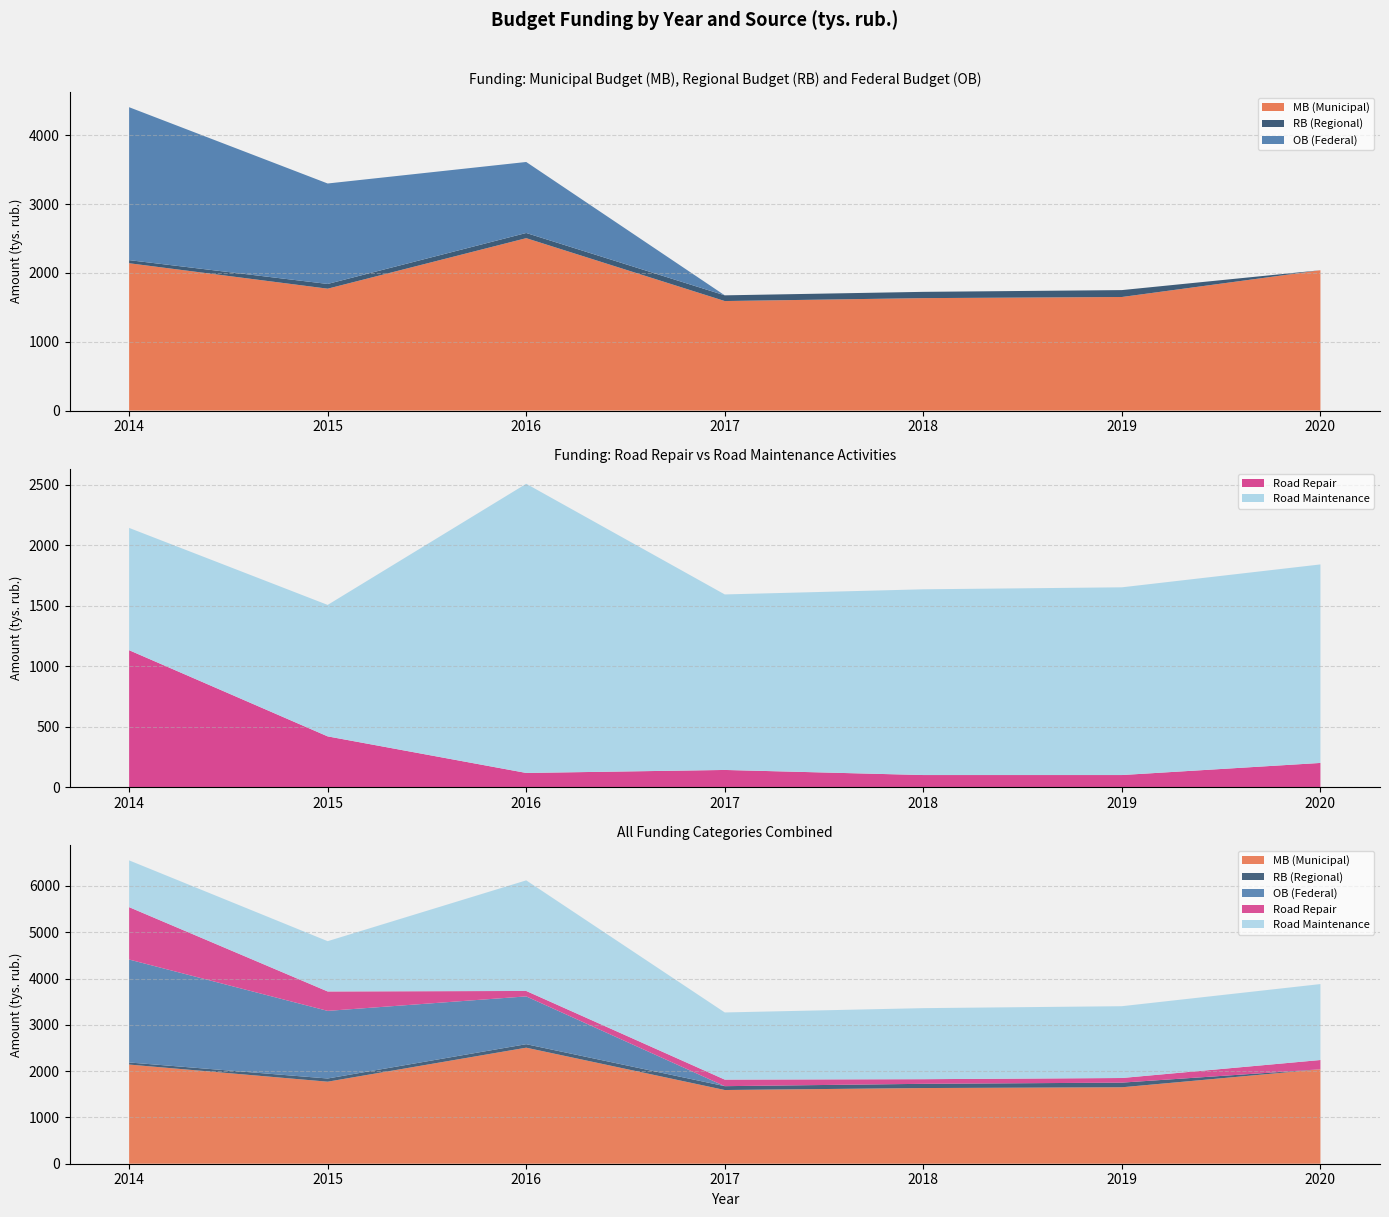

Reading left to right, extract all data points from this chart.

MB (Municipal): 2014=2141.7	2015=1771.8	2016=2506.2	2017=1592.0	2018=1634.5	2019=1650.9	2020=2040.0
RB (Regional): 2014=45.2	2015=68.8	2016=75.4	2017=82.9	2018=91.2	2019=100.3	2020=0.0
OB (Federal): 2014=2223.1	2015=1460.4	2016=1032.2	2017=0.0	2018=0.0	2019=0.0	2020=0.0
Road Repair: 2014=1131.5	2015=419.4	2016=117.3	2017=142.0	2018=100.0	2019=100.0	2020=200.0
Road Maintenance: 2014=1010.2	2015=1086.1	2016=2388.9	2017=1450.0	2018=1534.5	2019=1550.9	2020=1640.0